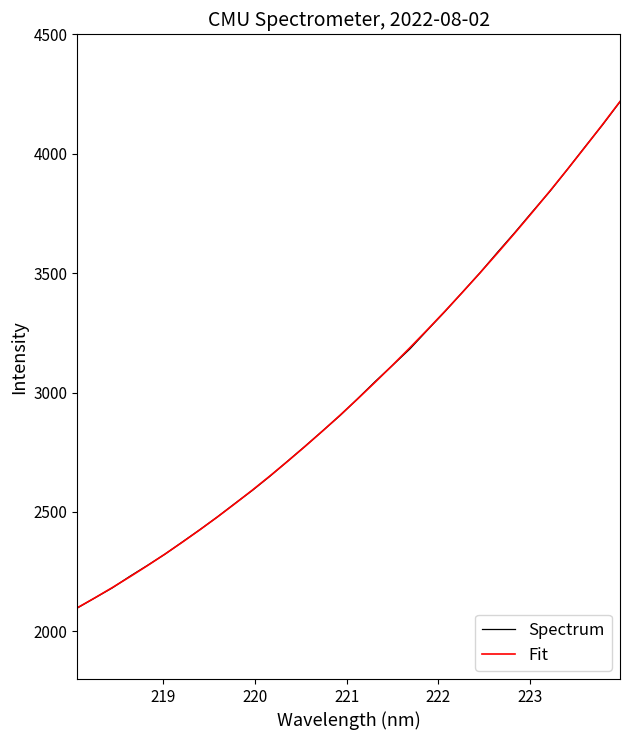

What is the smallest value displayed?

2097.4